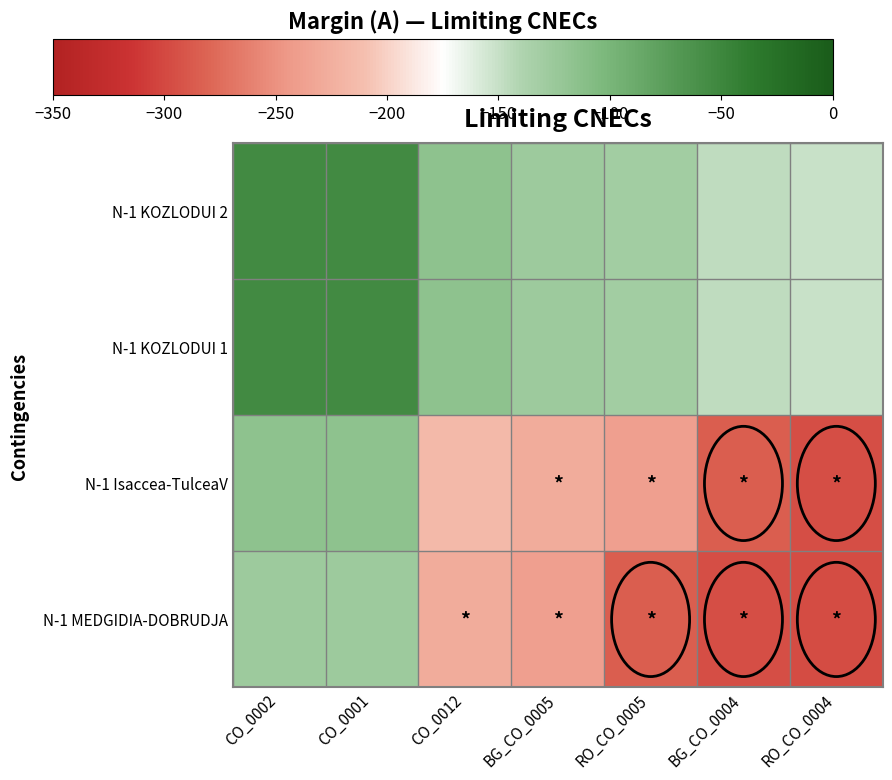

Count the number of data series in this chart.

4